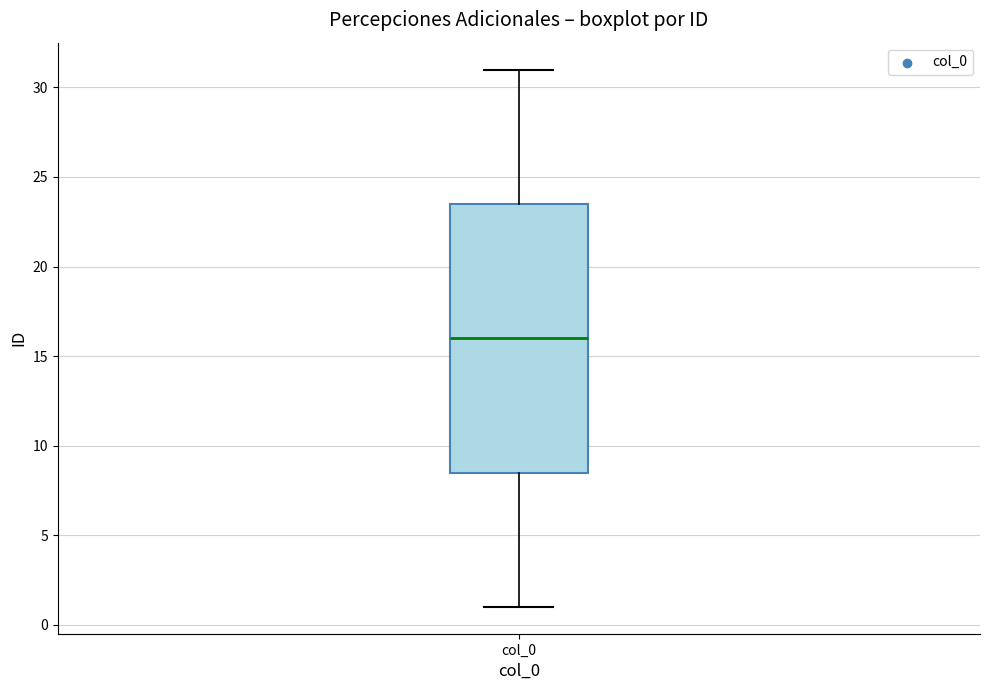

Where is the lower edge of the box for col_0 on the y-axis? The values are not printed on the chart, so give them approximately, as read against the axis.

8.5